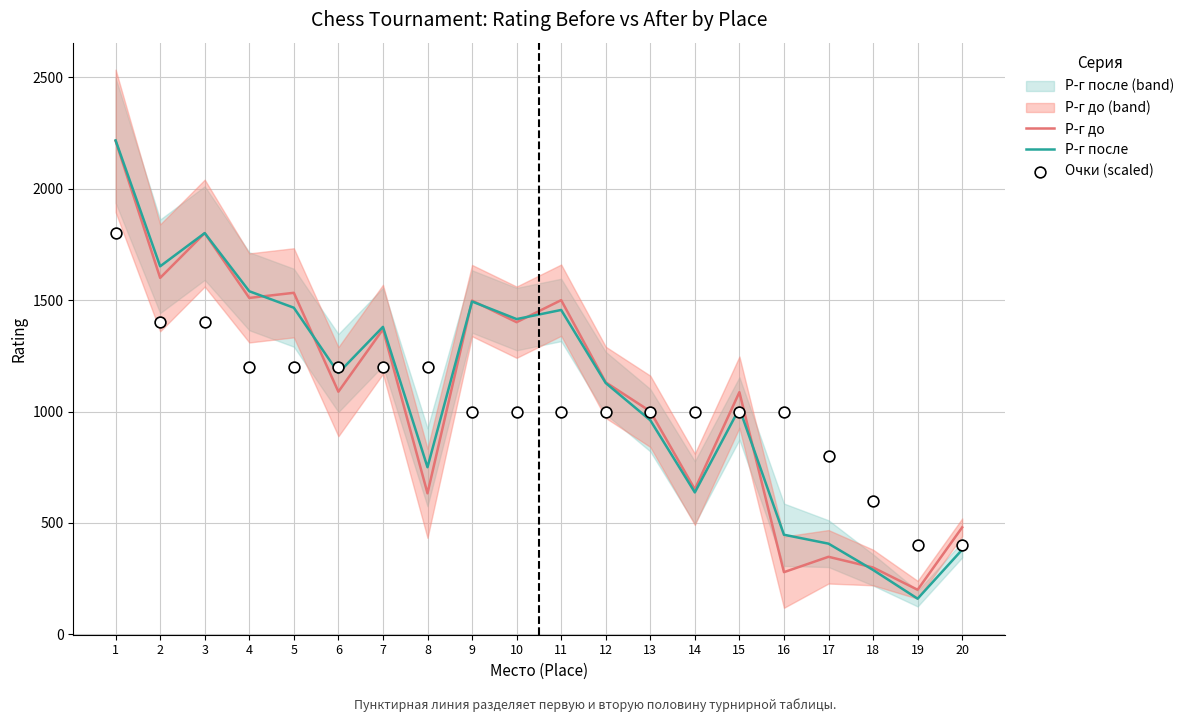

Which series contains the lowest Y value?

Р-г после